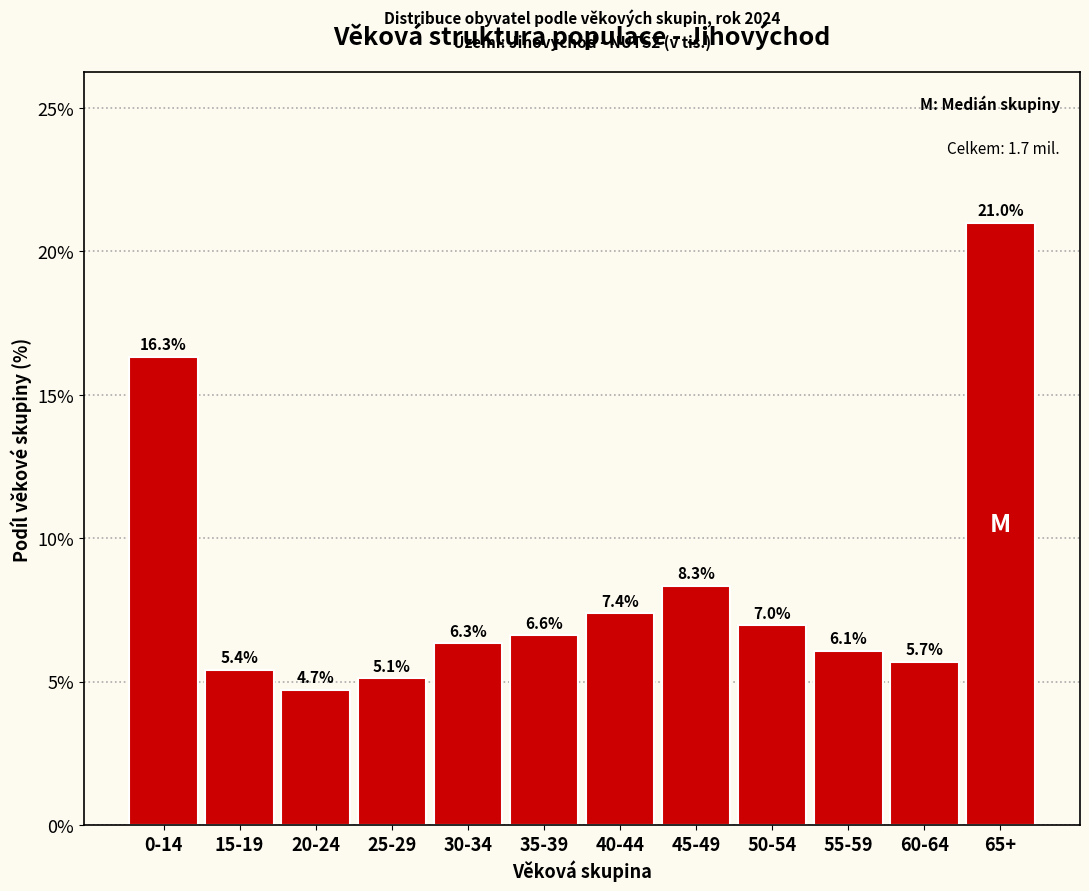

Reading left to right, list all the values displayed in this chart.

16.3	5.4	4.7	5.1	6.3	6.6	7.4	8.3	7.0	6.1	5.7	21.0